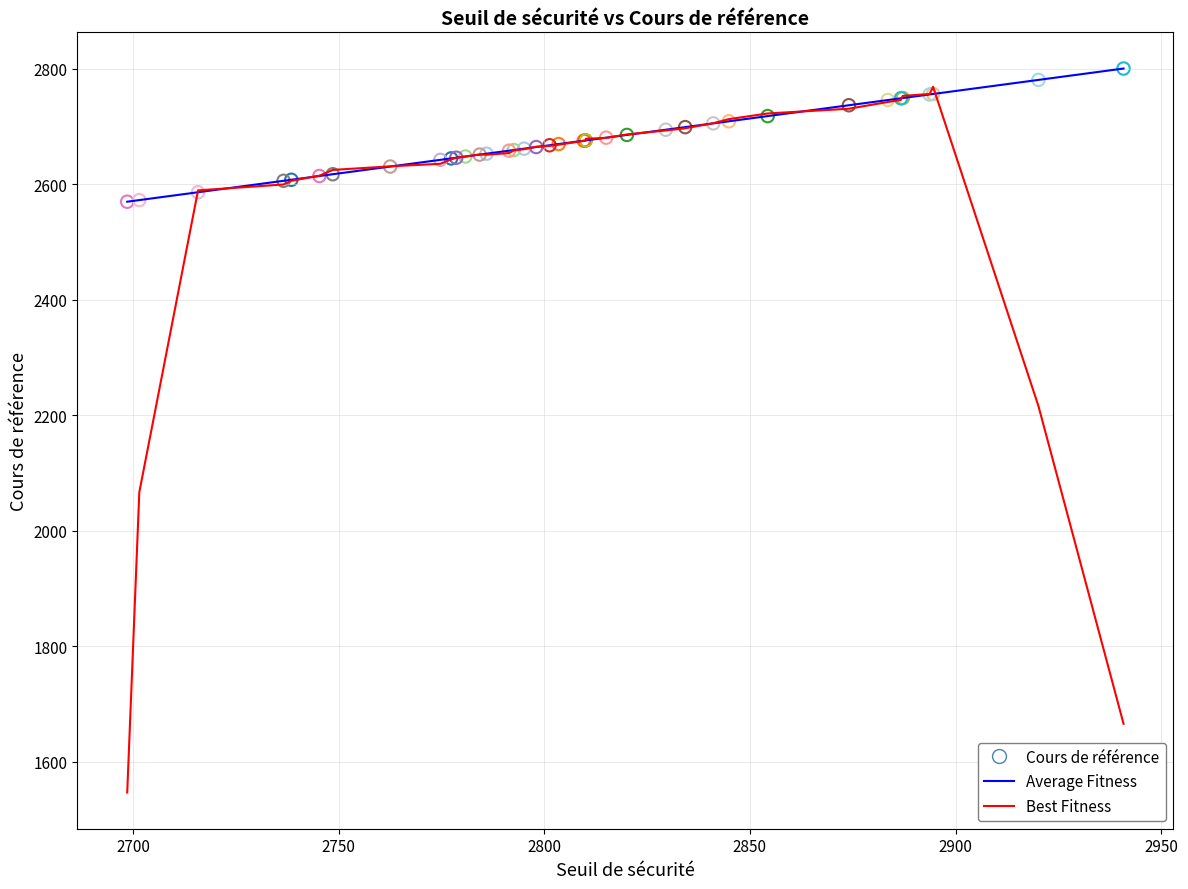

Which series has the widest spread of values?

Best Fitness